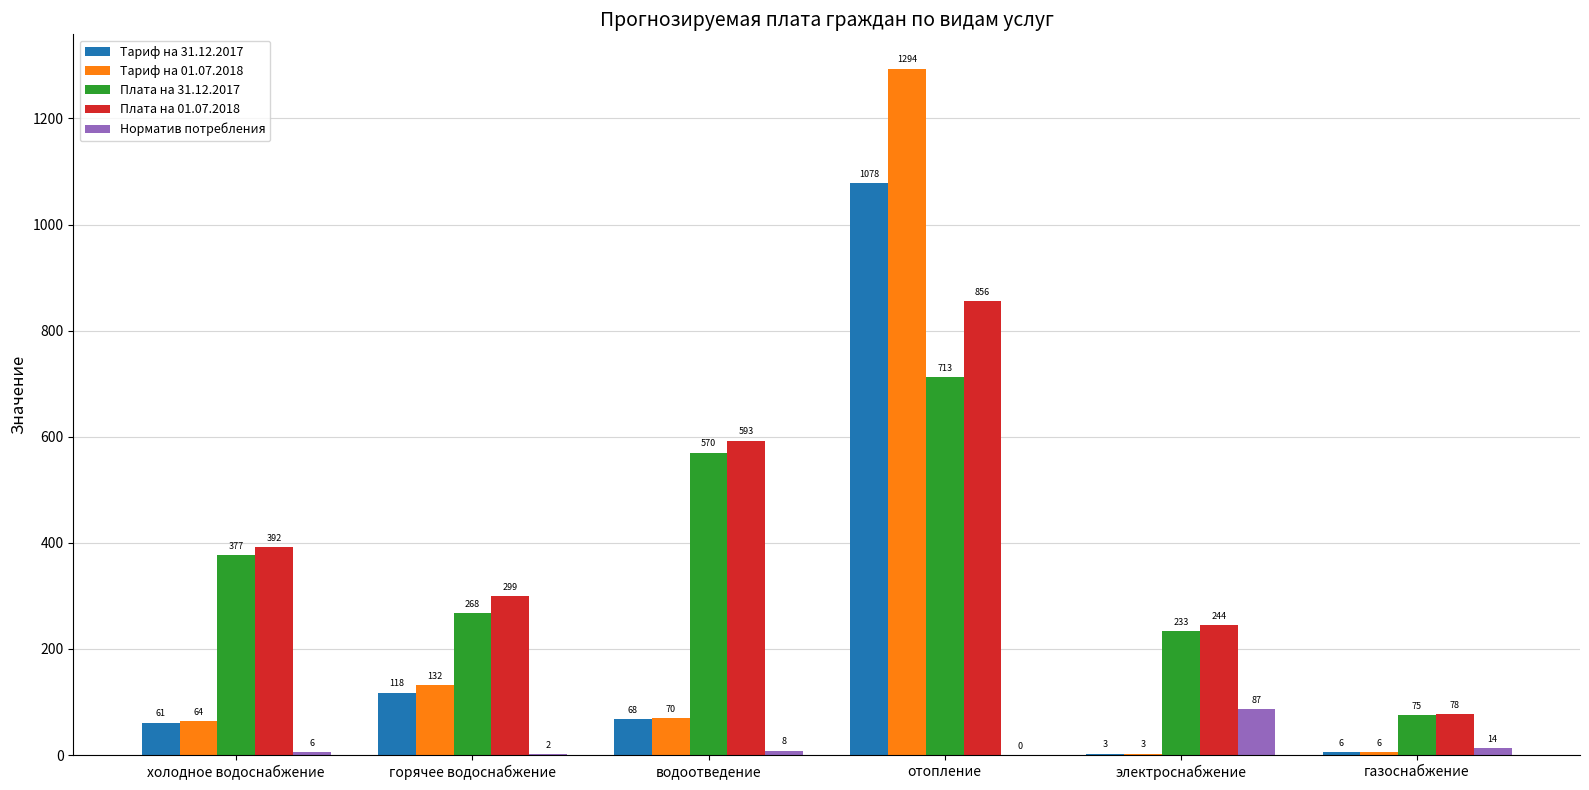

What is the sum of the Тариф на 31.12.2017 values at электроснабжение and холодное водоснабжение?

64.0